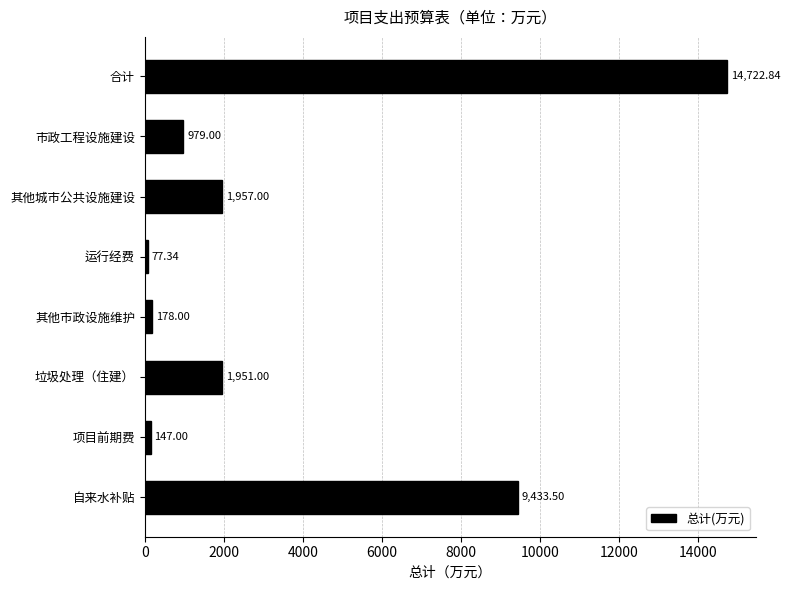

List the labels in order of value, largest first.

合计, 自来水补贴, 其他城市公共设施建设, 垃圾处理（住建）, 市政工程设施建设, 其他市政设施维护, 项目前期费, 运行经费